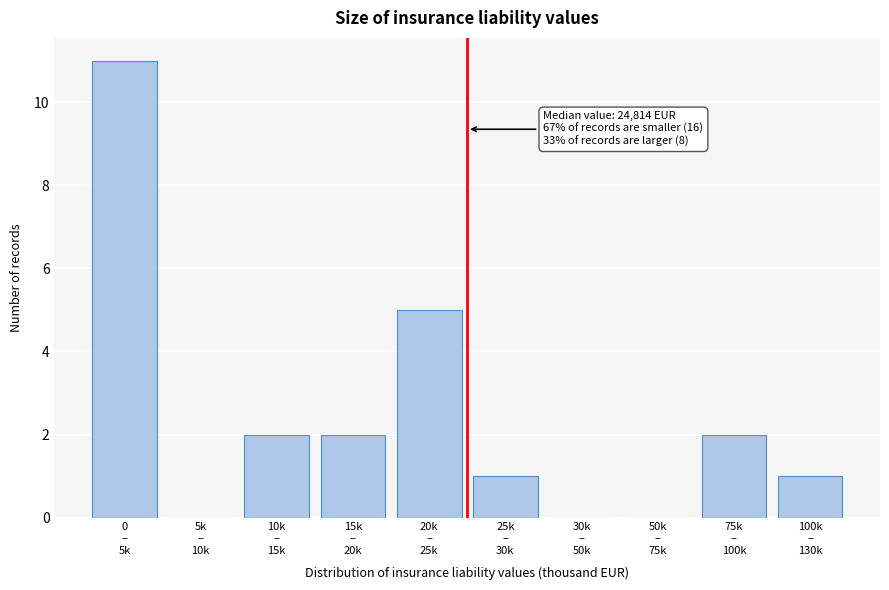

What is the maximum value shown in the chart?

11